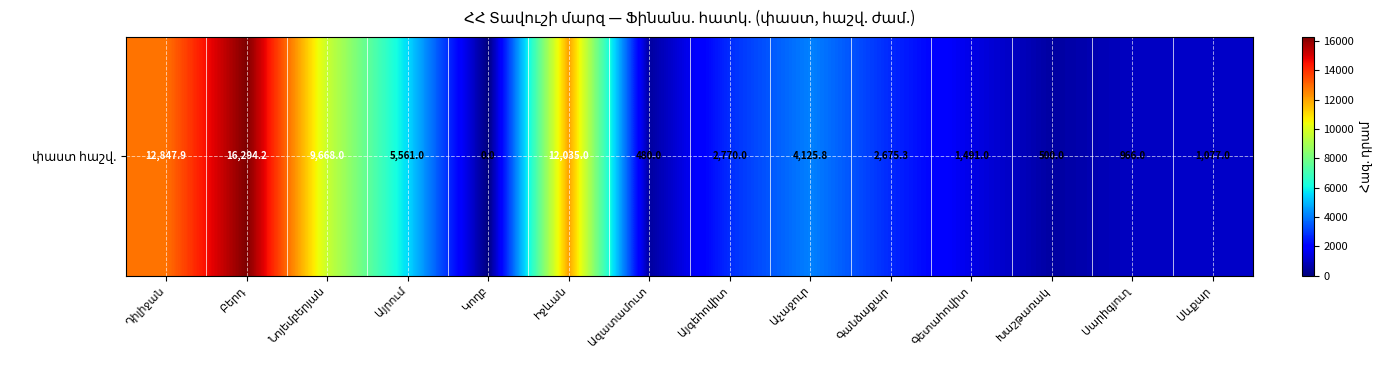

Where is the data nearest to the value 8147?

Նոյեմբերյան